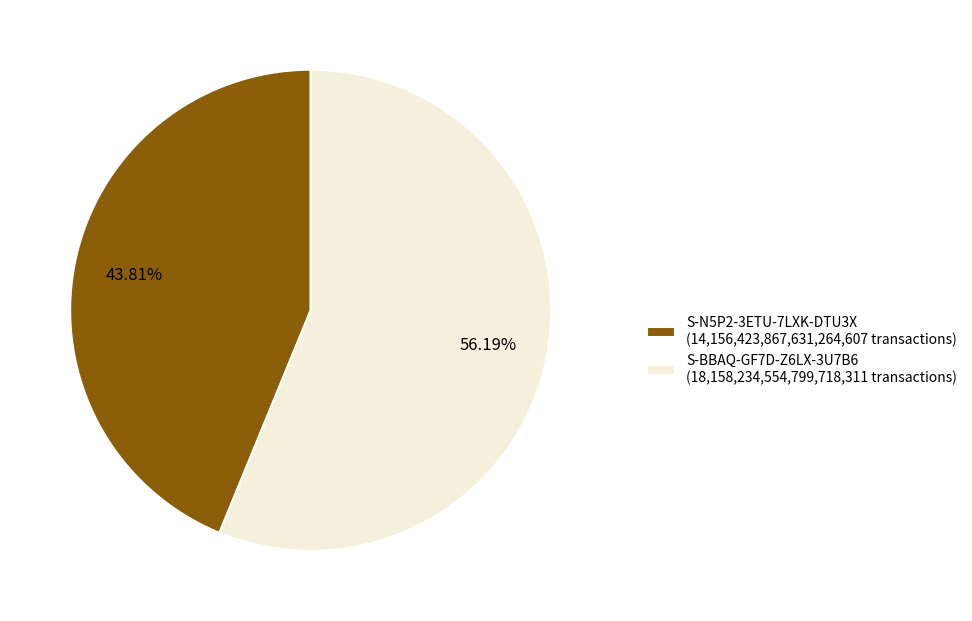

The S-N5P2-3ETU-7LXK-DTU3X slice represents 52% of the pie. True or false?

False